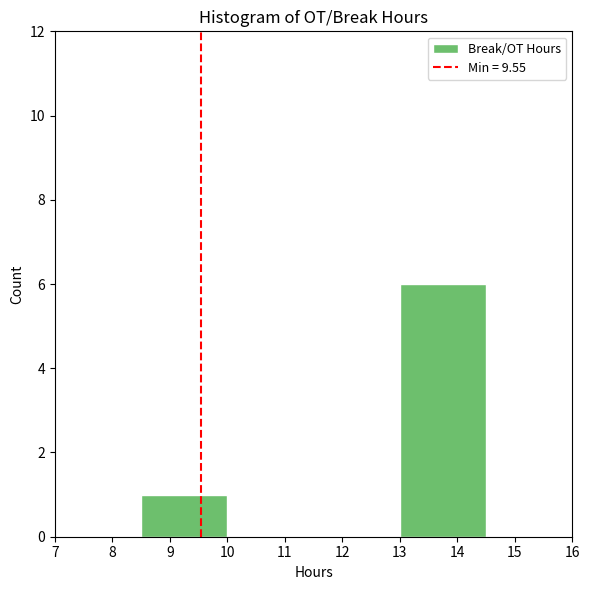

Reading left to right, transcribe this chart: for each bar, give the range it covers on the x-axis and its height. The values are not printed on the chart, so give them approximately, as read against the axis.

7.0 to 8.5: 0
8.5 to 10.0: 1
10.0 to 11.5: 0
11.5 to 13.0: 0
13.0 to 14.5: 6
14.5 to 16.0: 0